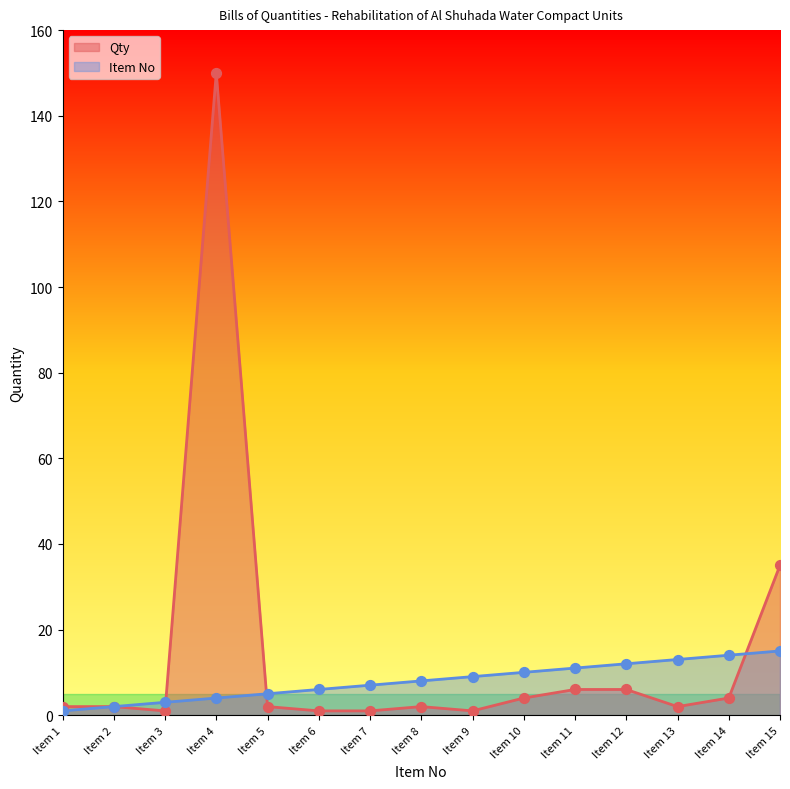

At how many categories does at least one series exceed 18?

2